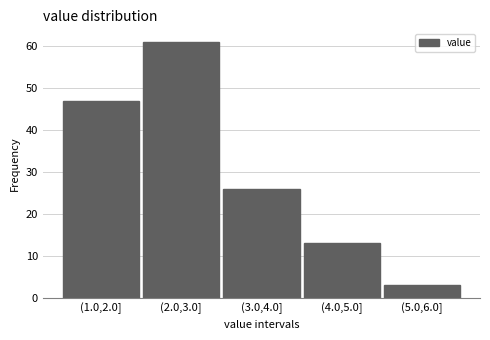

Reading left to right, what are all the values shown in this chart?

47	61	26	13	3